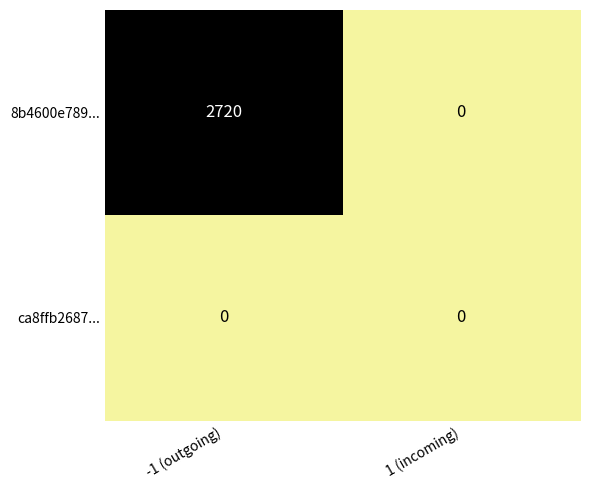

Reading left to right, transcribe all the data shown in this chart.

8b4600e789...: -1 (outgoing)=2720	1 (incoming)=0
ca8ffb2687...: -1 (outgoing)=0	1 (incoming)=0